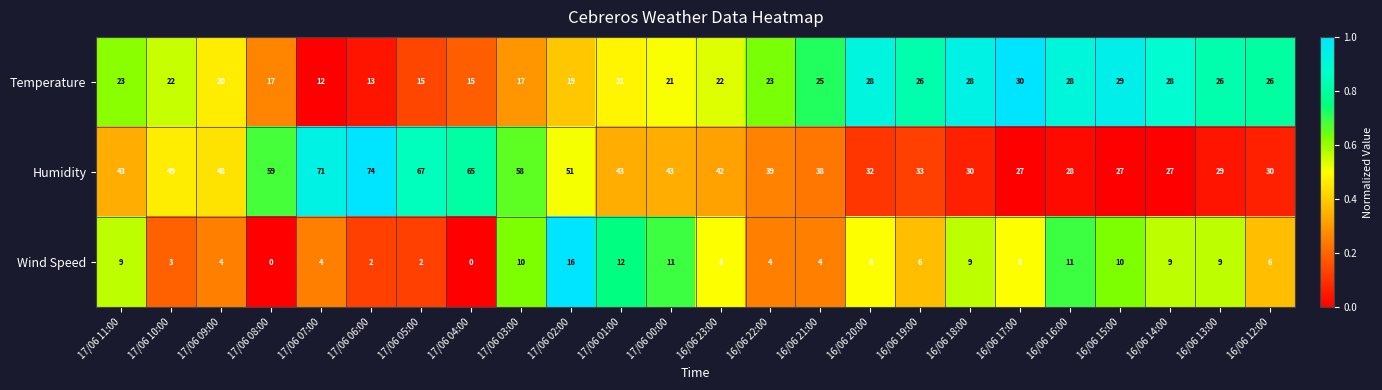

At which category is the sum across all series the highest?

17/06 06:00